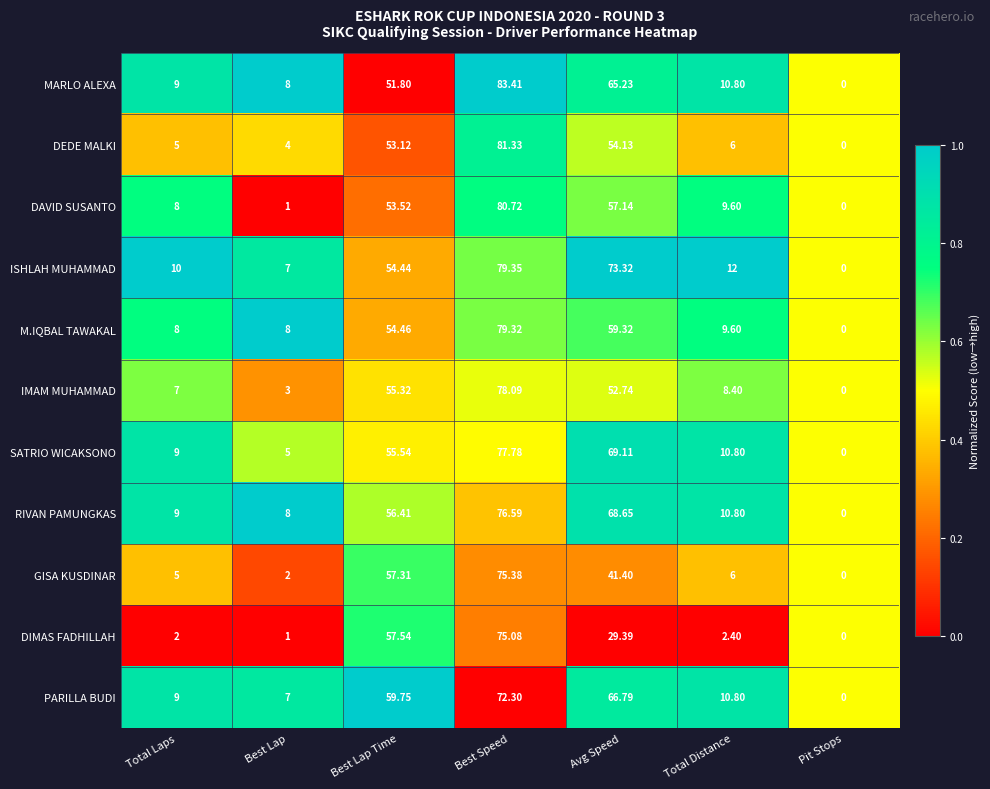

Which label corresponds to the smallest value in the chart?

Pit Stops